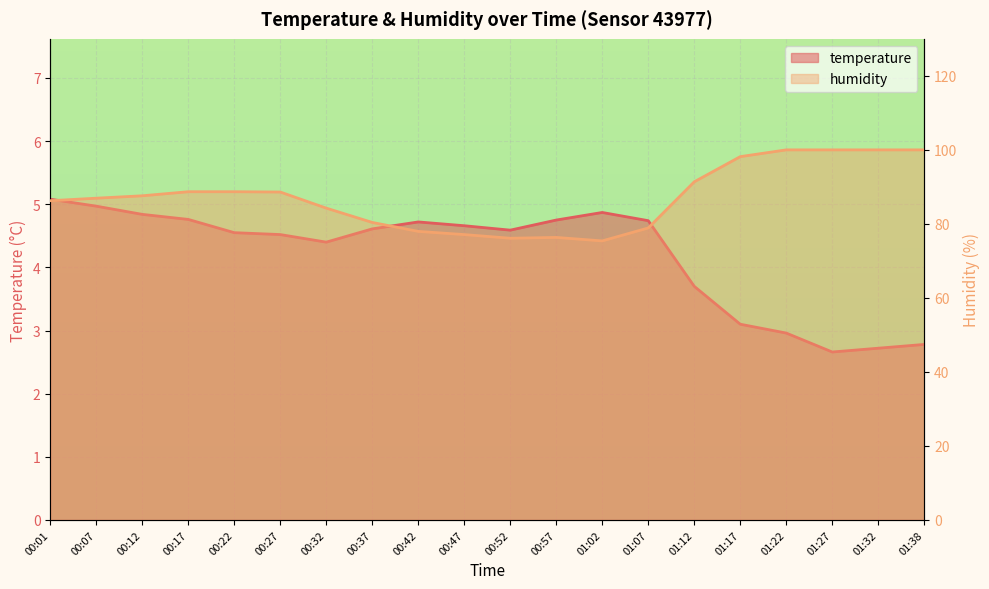

What value does the humidity series have at 01:02?

75.4